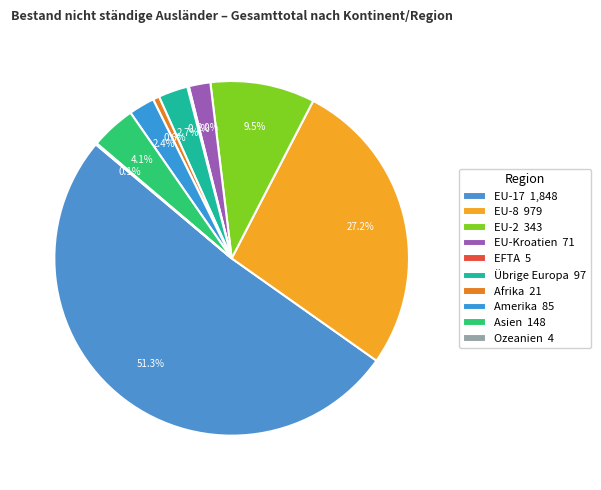

To the nearest percent, what is the combined percentage of Afrika and EU-8?

28%